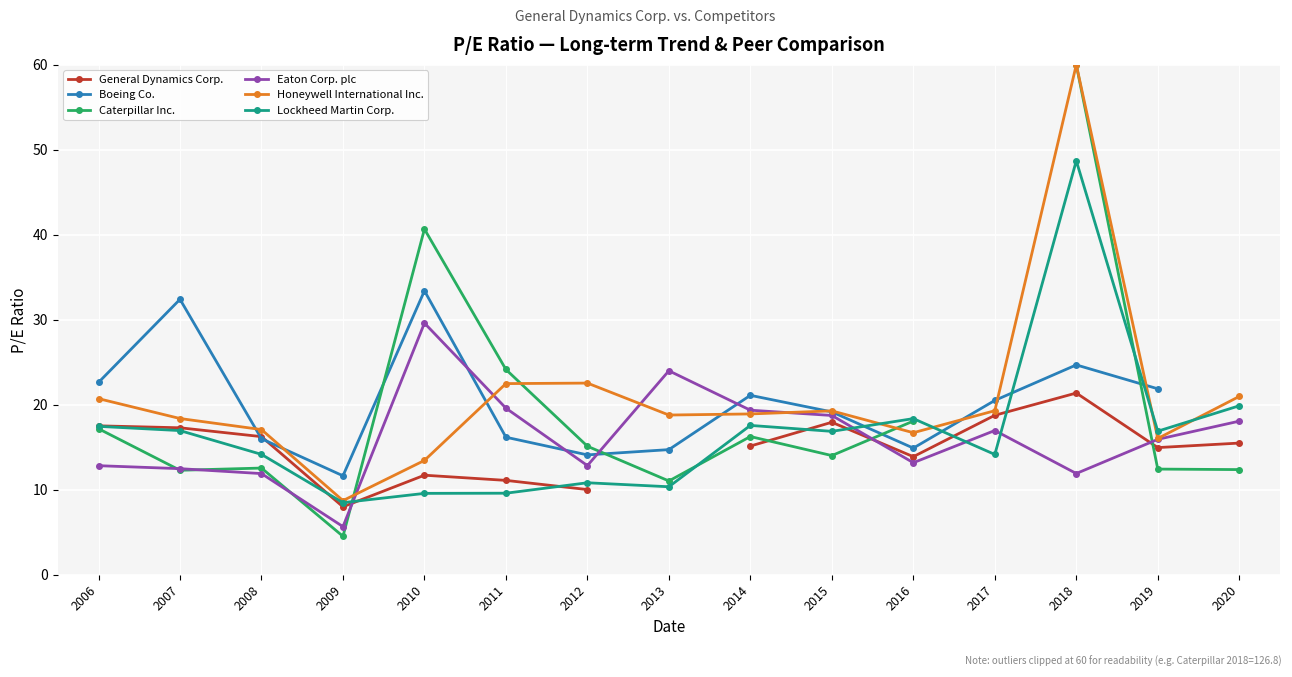

The value of Eaton Corp. plc at 2014 is 30.3. True or false?

False